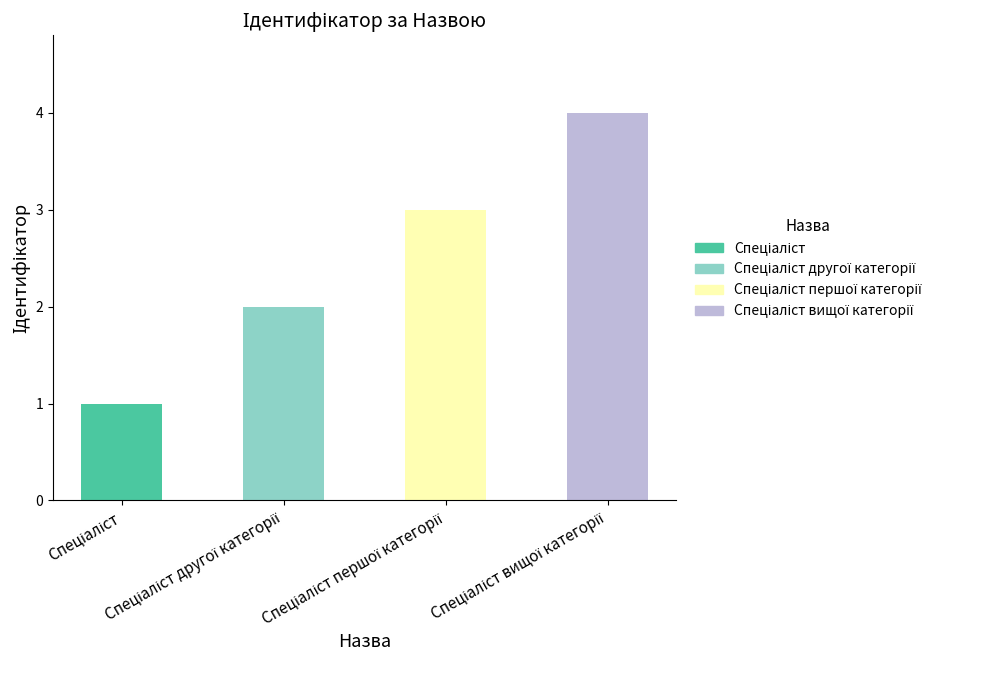

What is the maximum value shown in the chart?

4